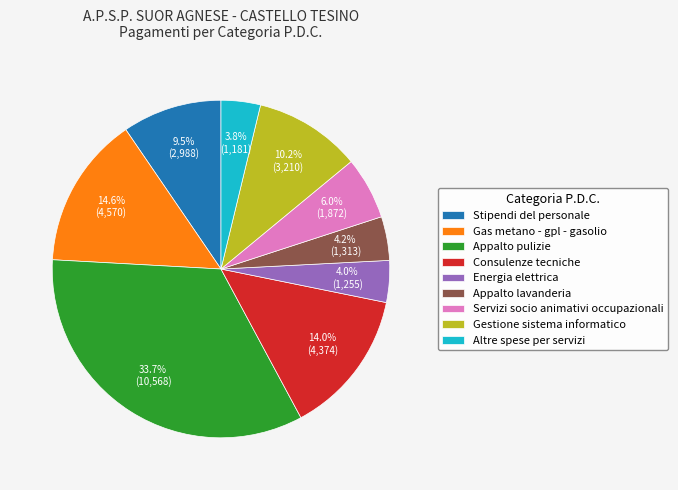

Which category has the biggest portion of the pie?

Appalto pulizie